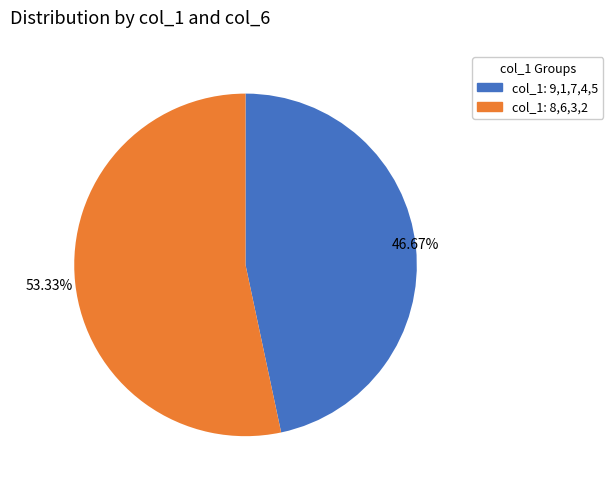

How many slices are in this pie chart?

2